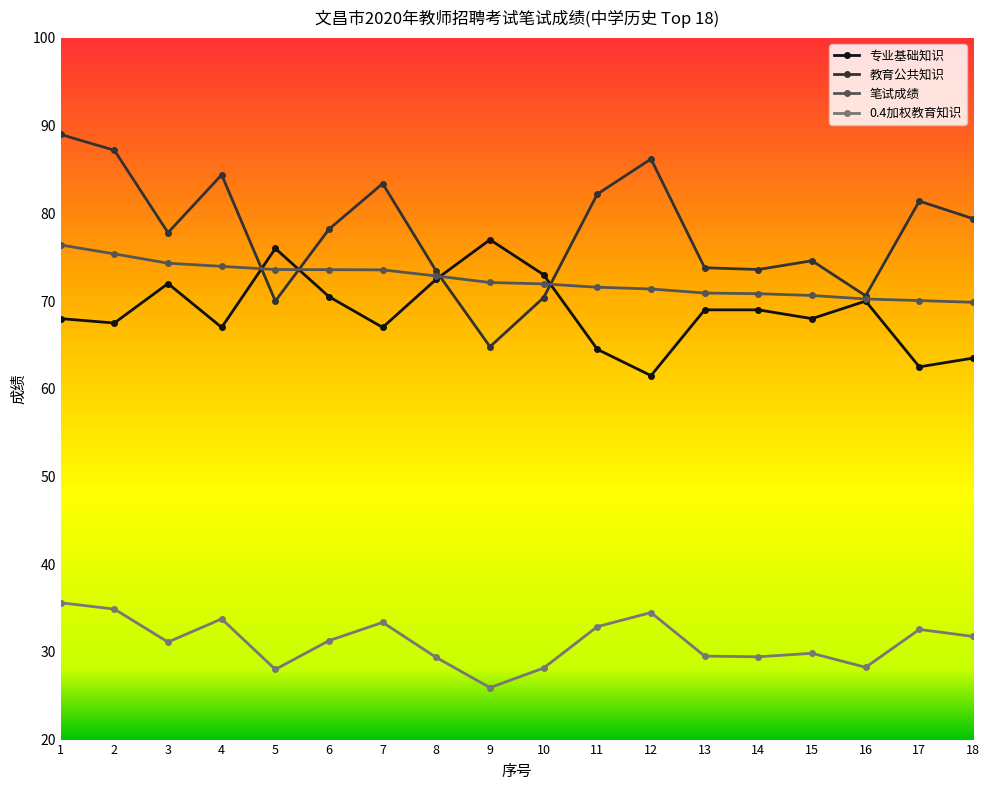

Where is the first local maximum for 专业基础知识?

3